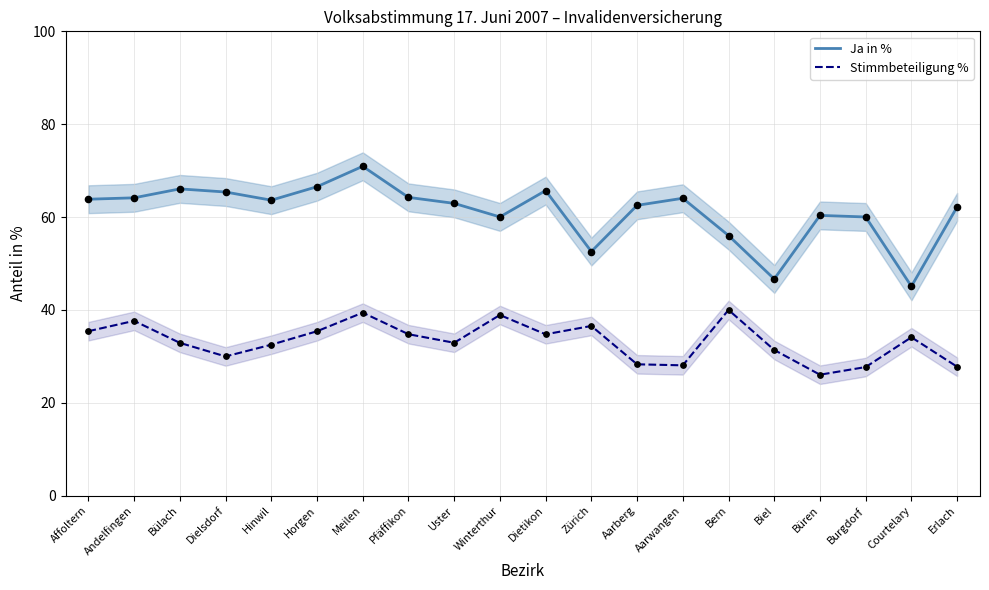

At which category is the sum across all series the highest?

Meilen